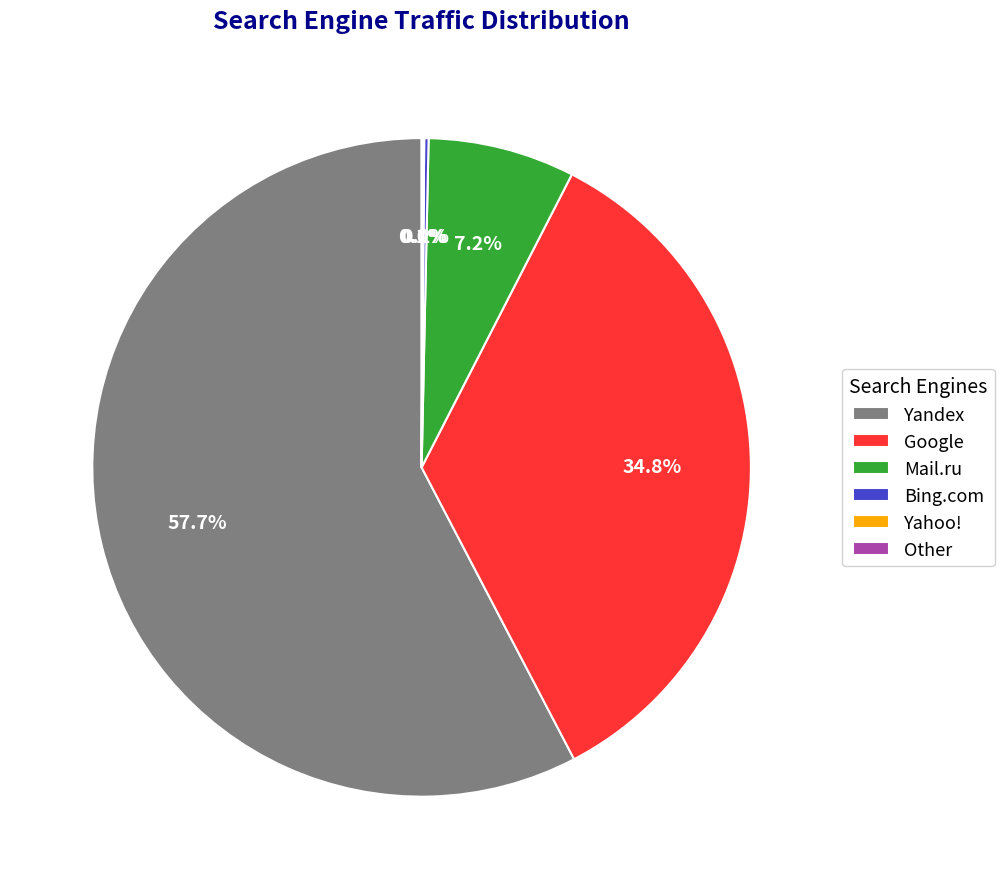

True or false: Google accounts for 35% of the total.

True